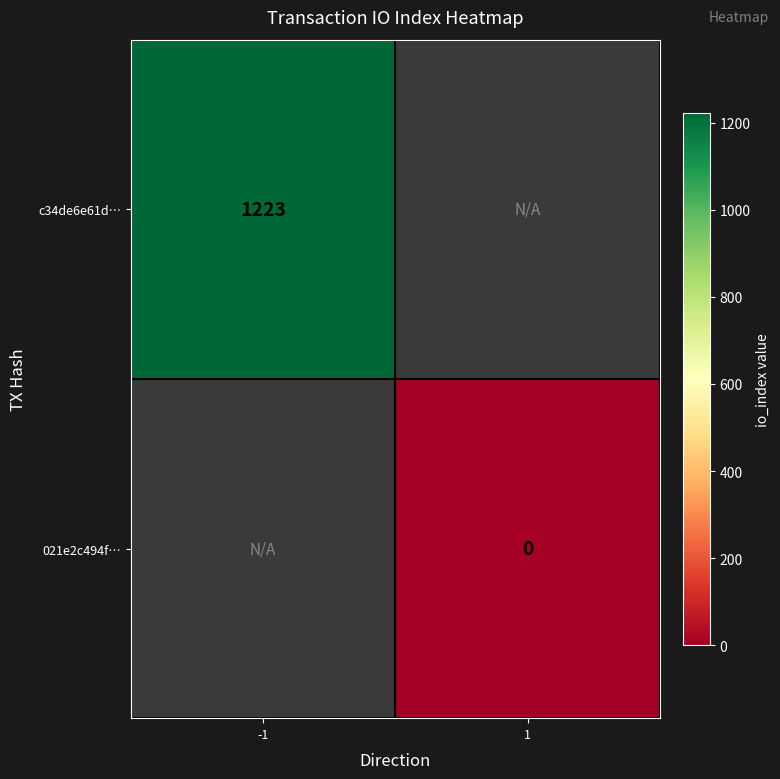

Is it true that c34de6e61d… equals 2178 at -1?

False